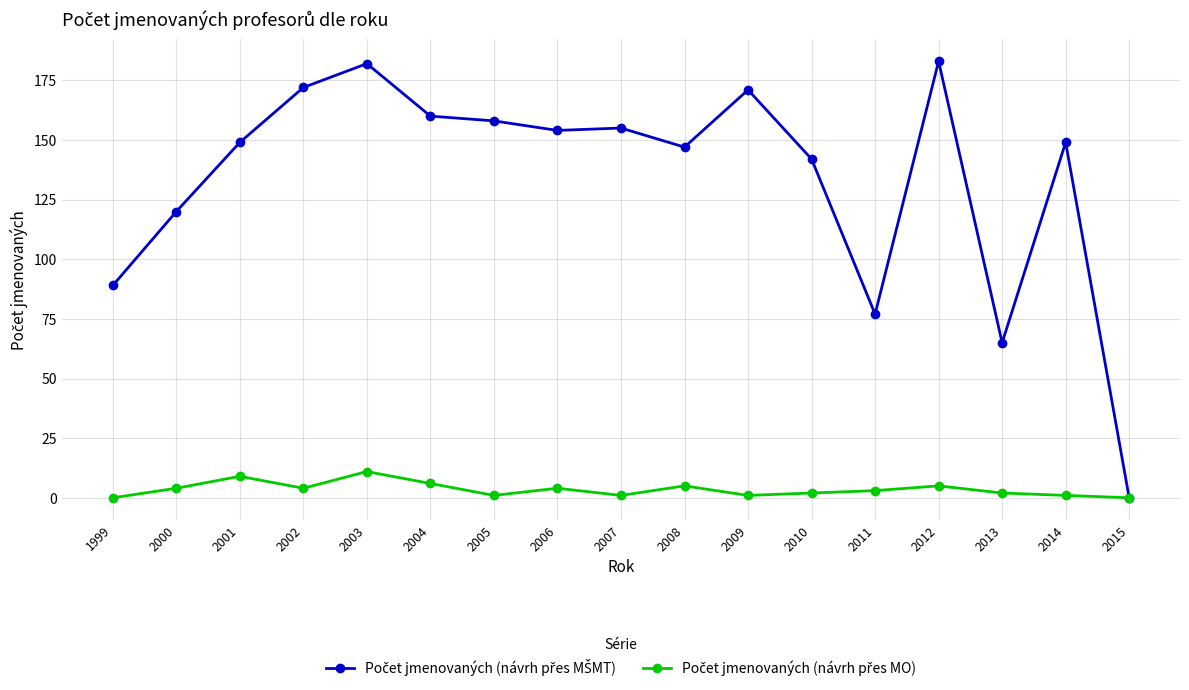

What is the total value across all series at 2004?

166